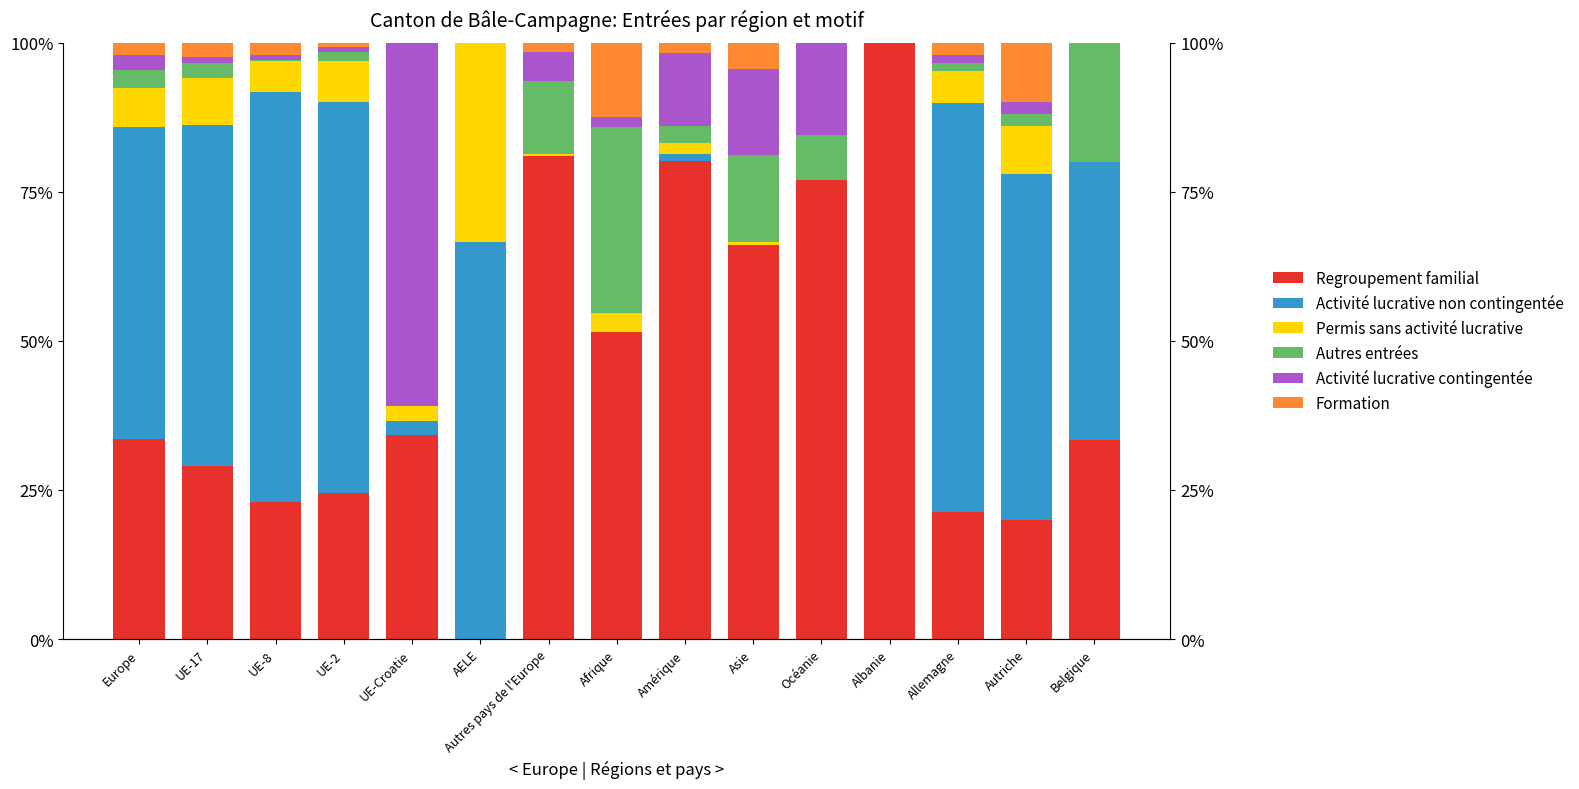

What are all the series names shown in the legend?

Regroupement familial, Activité lucrative non contingentée, Permis sans activité lucrative, Autres entrées, Activité lucrative contingentée, Formation